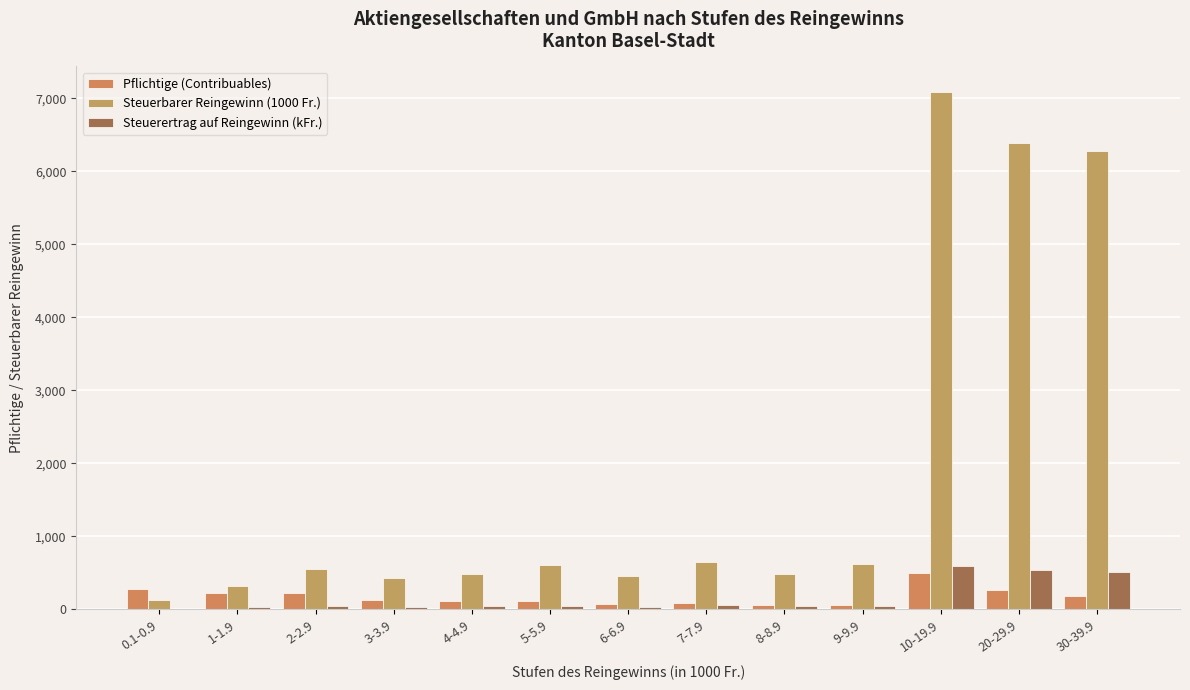

What is the label of the 3rd bar from the right?

10-19.9